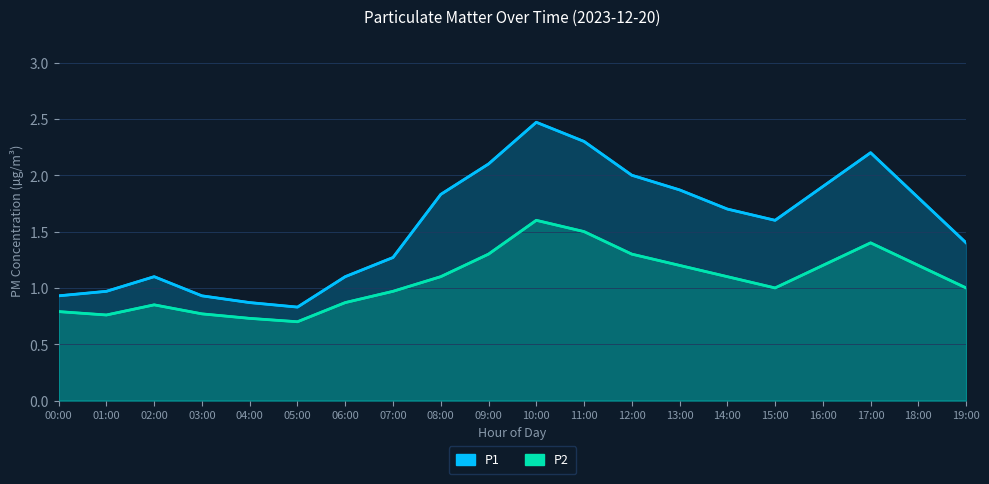

True or false: P1 and P2 cross at least once.

False